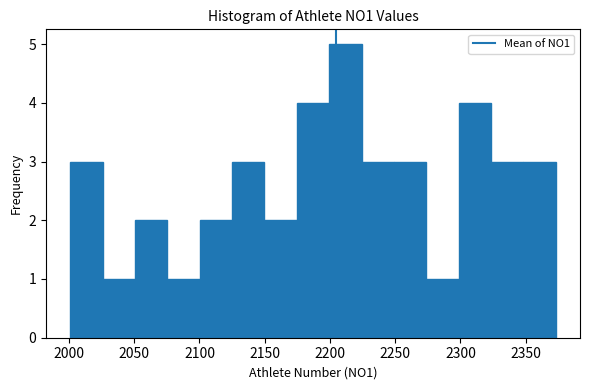

What is the height of the bar covering 2350 to 2375 on the x-axis? Neither the bar edges nor the heights are printed on the chart, so give them approximately, as read against the axes.

3